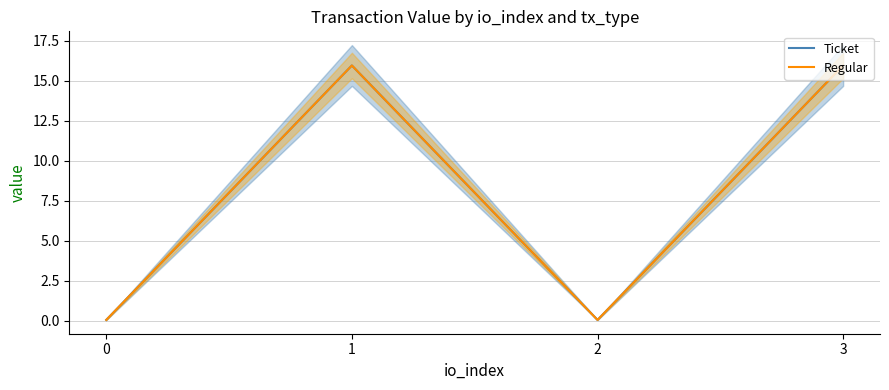

Is the value of Regular at 0 greater than the value of Ticket at 1?

No